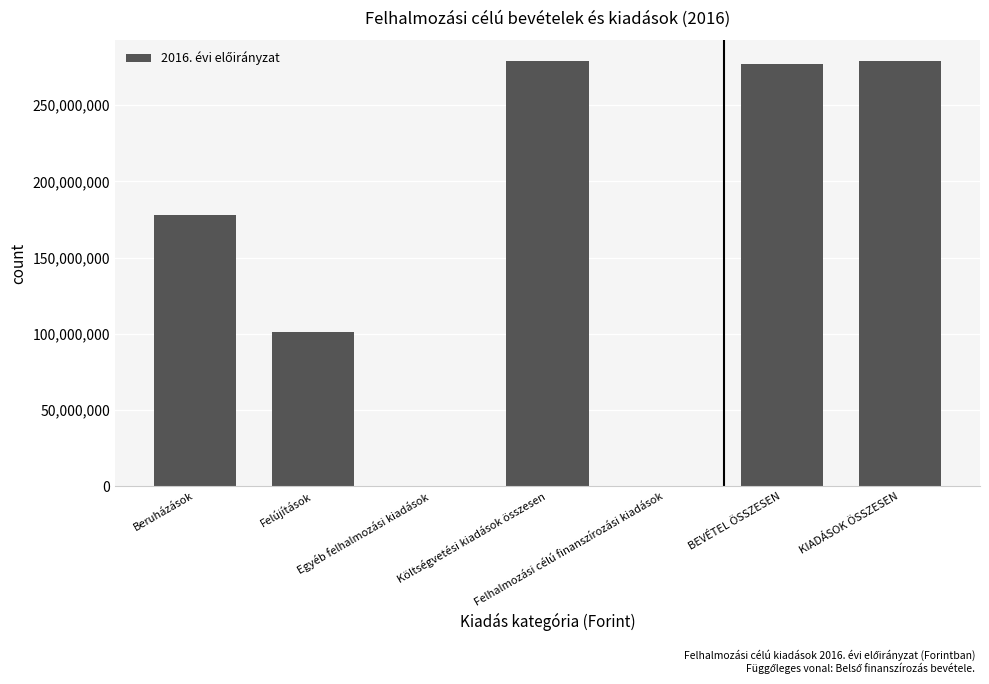

Reading right to left, list all the values displayed in this chart.

KIADÁSOK ÖSSZESEN=278776000	BEVÉTEL ÖSSZESEN=276749000	Felhalmozási célú finanszírozási kiadások=0	Költségvetési kiadások összesen=278776000	Egyéb felhalmozási kiadások=0	Felújítások=101070000	Beruházások=177706000